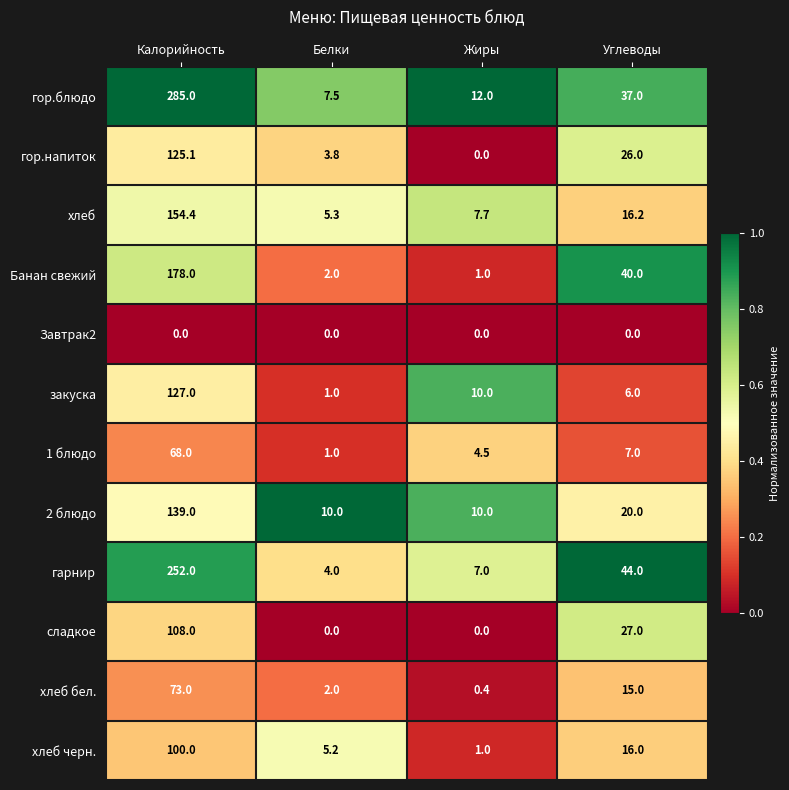

Between Калорийность and Белки, which series saw the biggest shift?

гор.блюдо